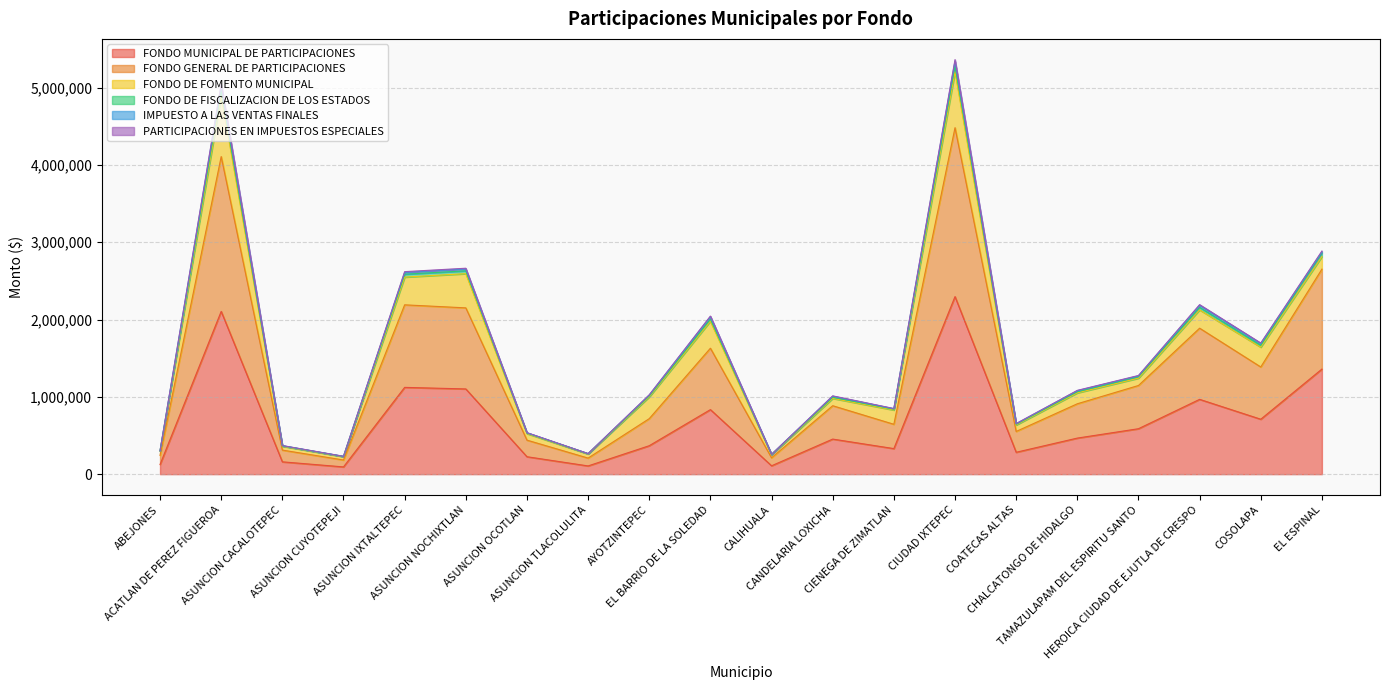

True or false: PARTICIPACIONES EN IMPUESTOS ESPECIALES and FONDO DE FISCALIZACION DE LOS ESTADOS cross at least once.

False